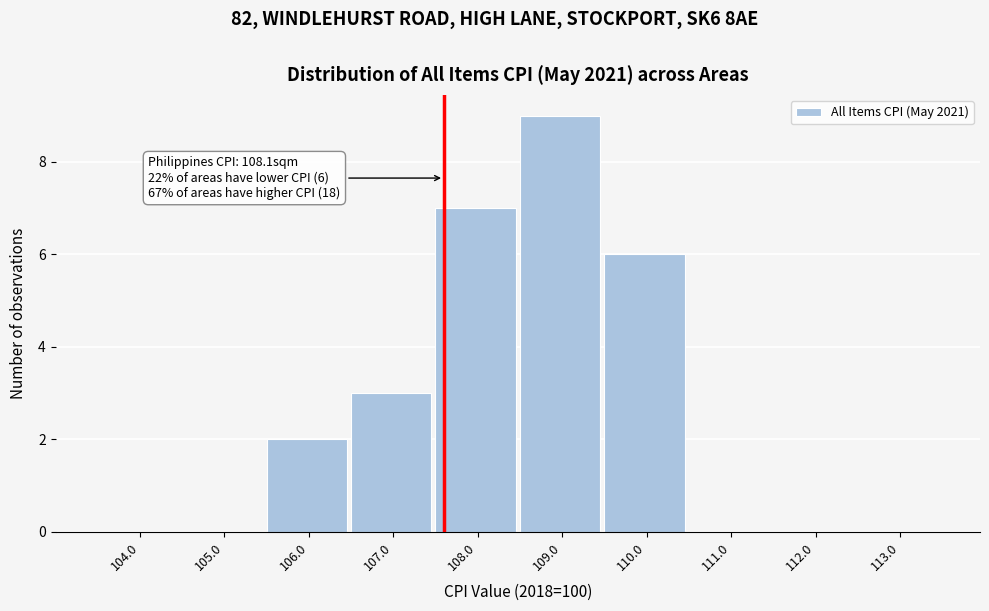

Reading right to left, list all the values displayed in this chart.

113.0=0	112.0=0	111.0=0	110.0=6	109.0=9	108.0=7	107.0=3	106.0=2	105.0=0	104.0=0